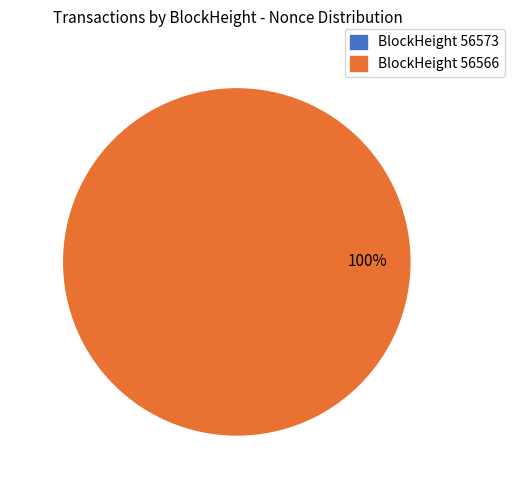

What is the total percentage of 56573 and 56566?

100.0%